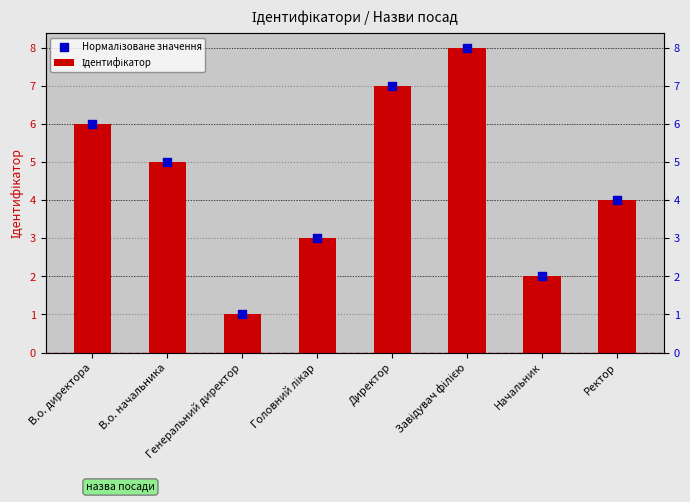

At how many categories does at least one series exceed 5?

3